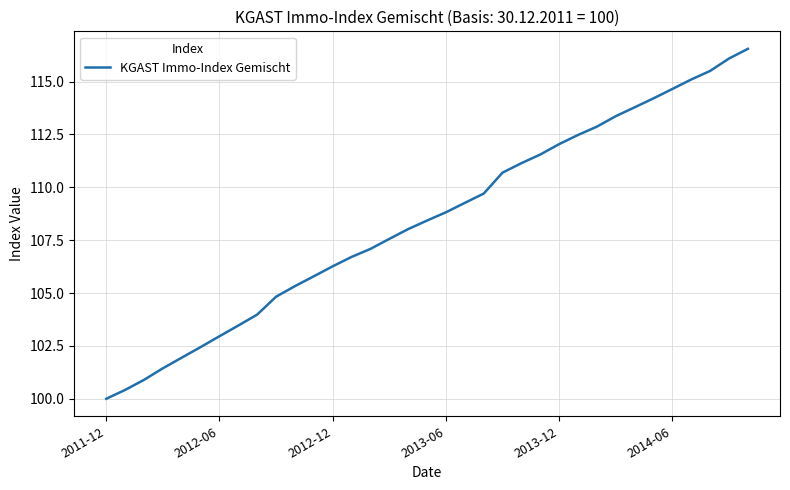

Count the number of data series in this chart.

1